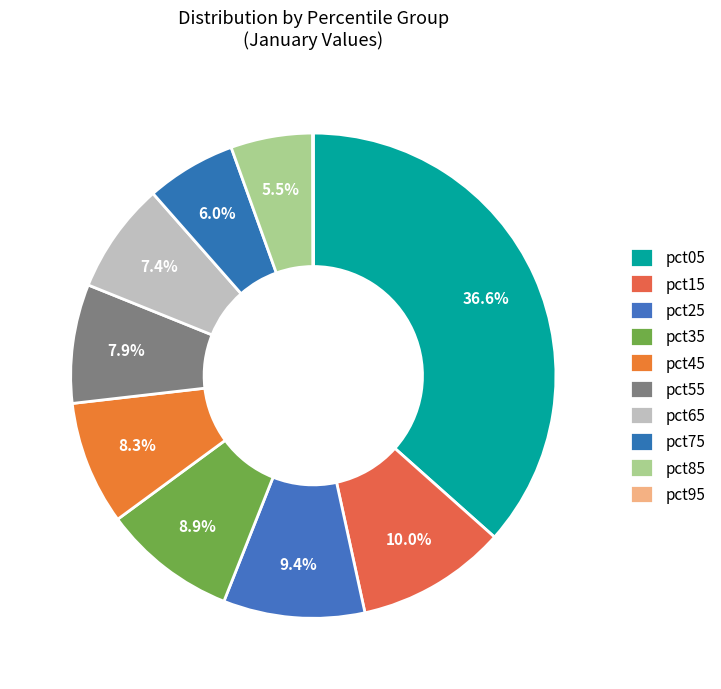

What portion of the pie excludes pct75?

94.0%